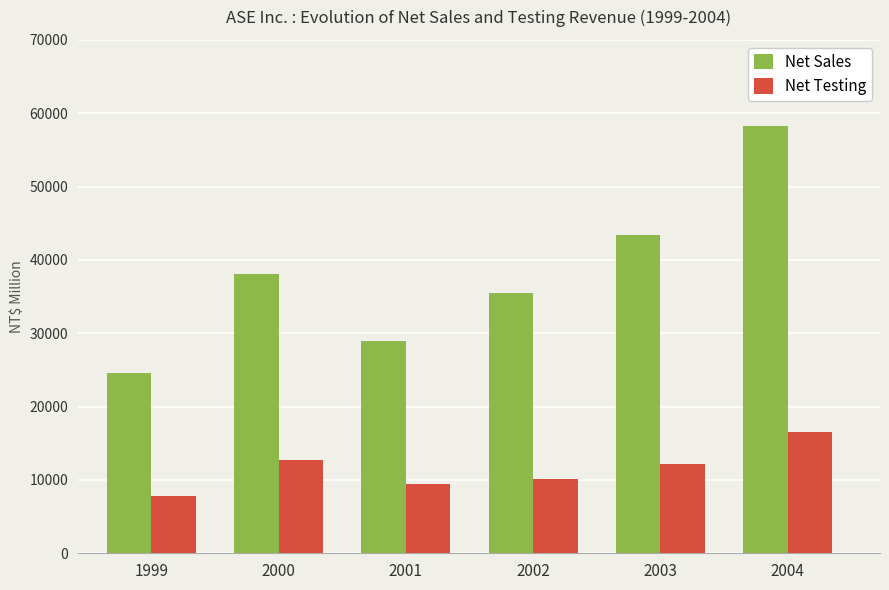

Reading left to right, list all the values displayed in this chart.

Net Sales: 1999=24523	2000=38029	2001=28898	2002=35515	2003=43442	2004=58262
Net Testing: 1999=7793	2000=12768	2001=9459	2002=10061	2003=12142	2004=16474